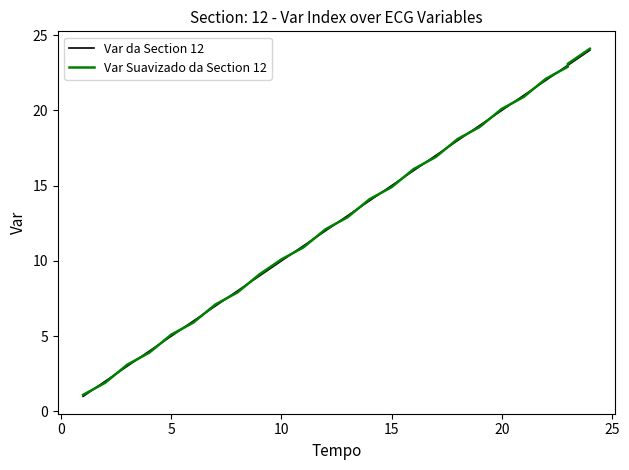

True or false: Var Suavizado da Section 12 and Var da Section 12 intersect in this chart.

True